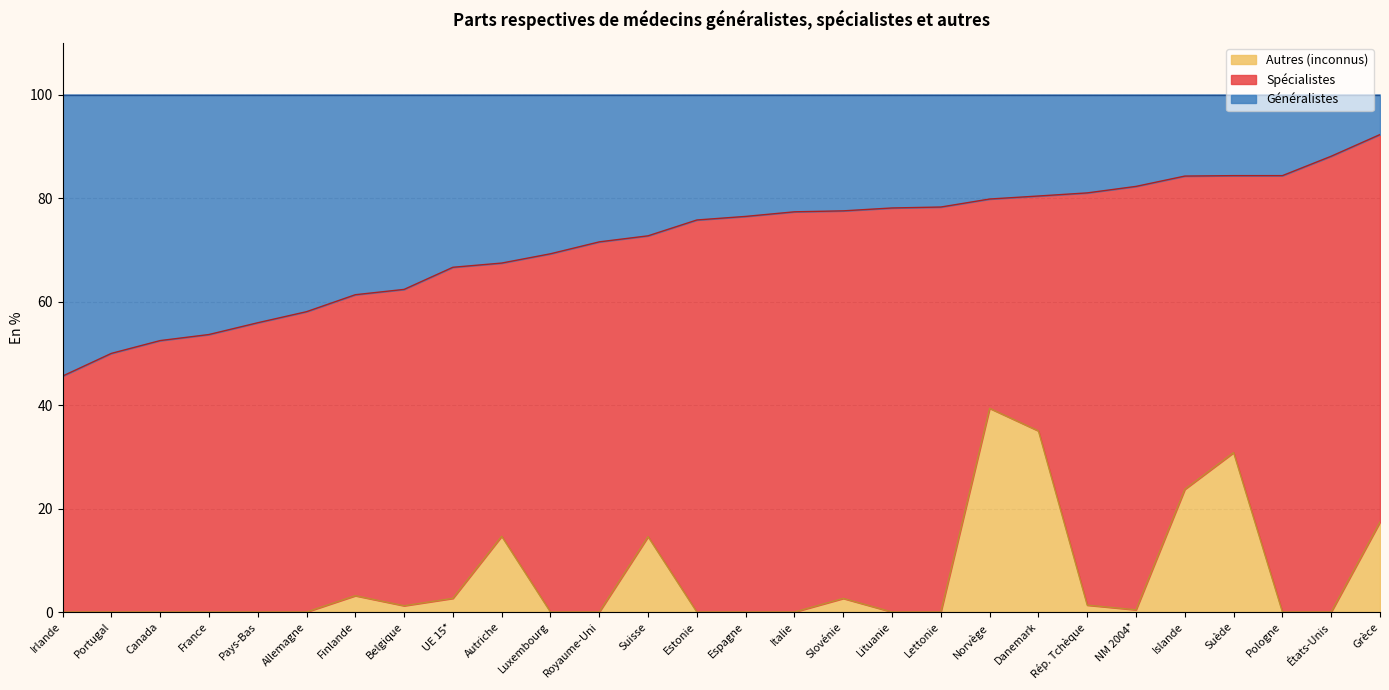

How many data points does each series have?

28